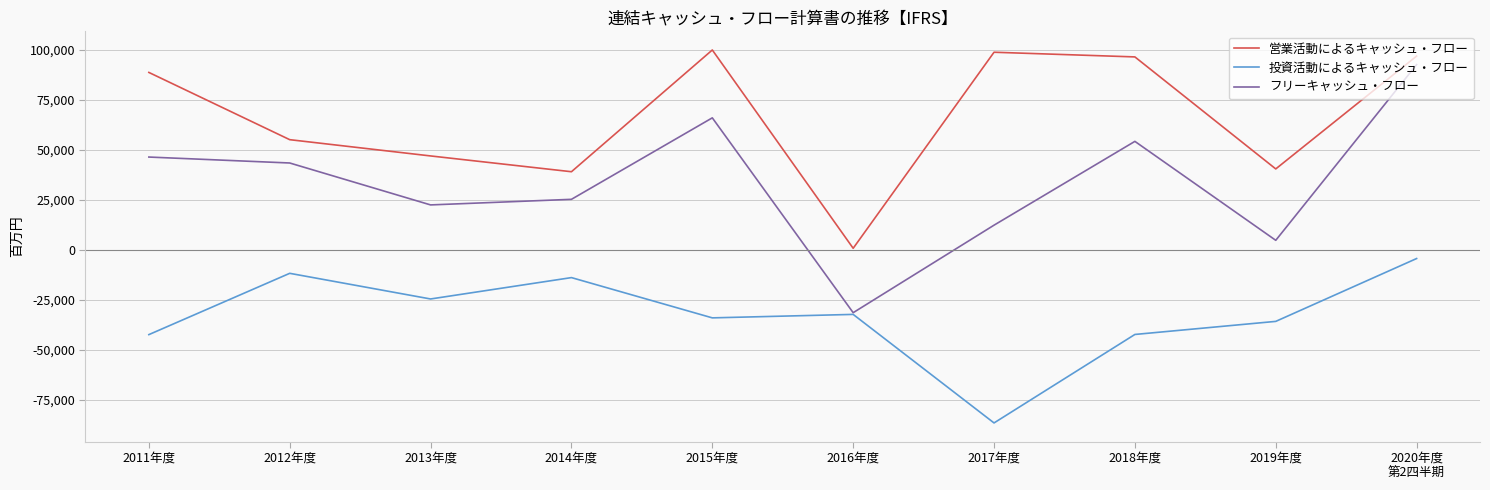

True or false: 投資活動によるキャッシュ・フロー and 営業活動によるキャッシュ・フロー cross at least once.

False